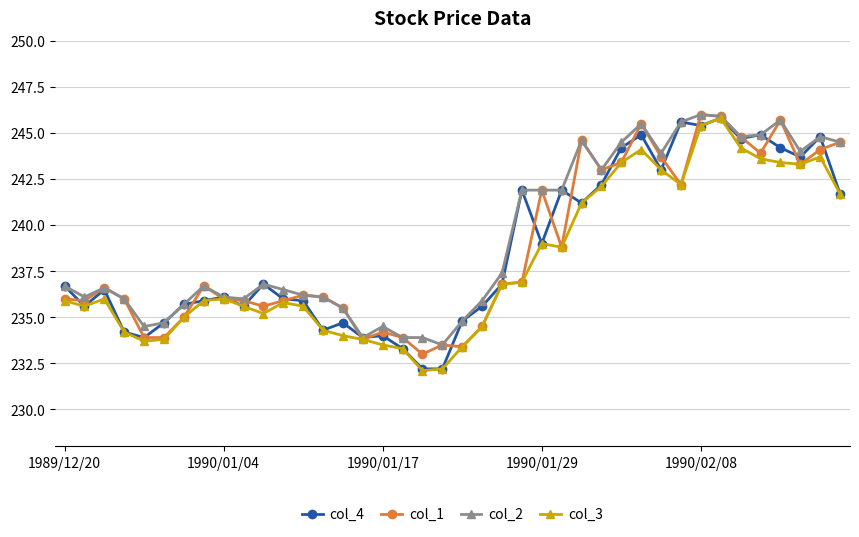

What is the value of the col_3 point at the 6th from the left?

233.8